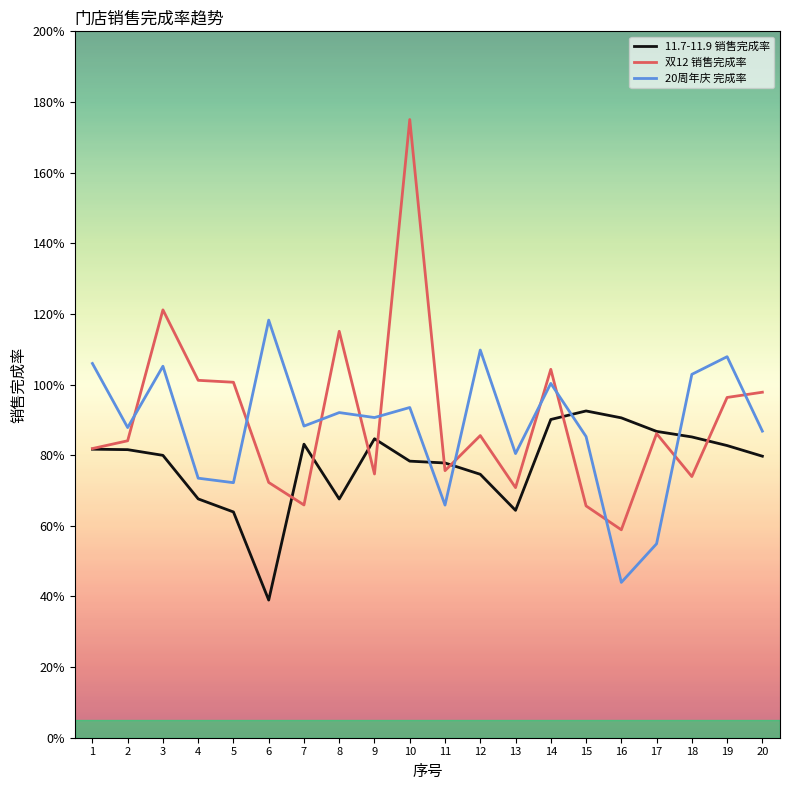

What is the smallest value displayed?

0.4